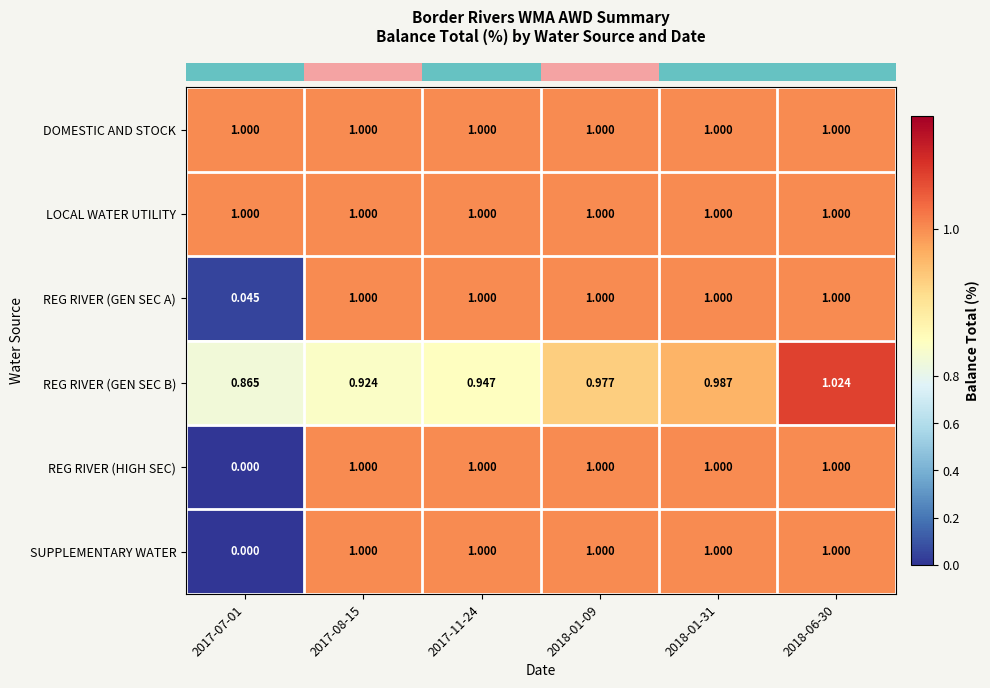

Which series changed the most between 2018-01-09 and 2018-01-31?

REG RIVER (GEN SEC B)